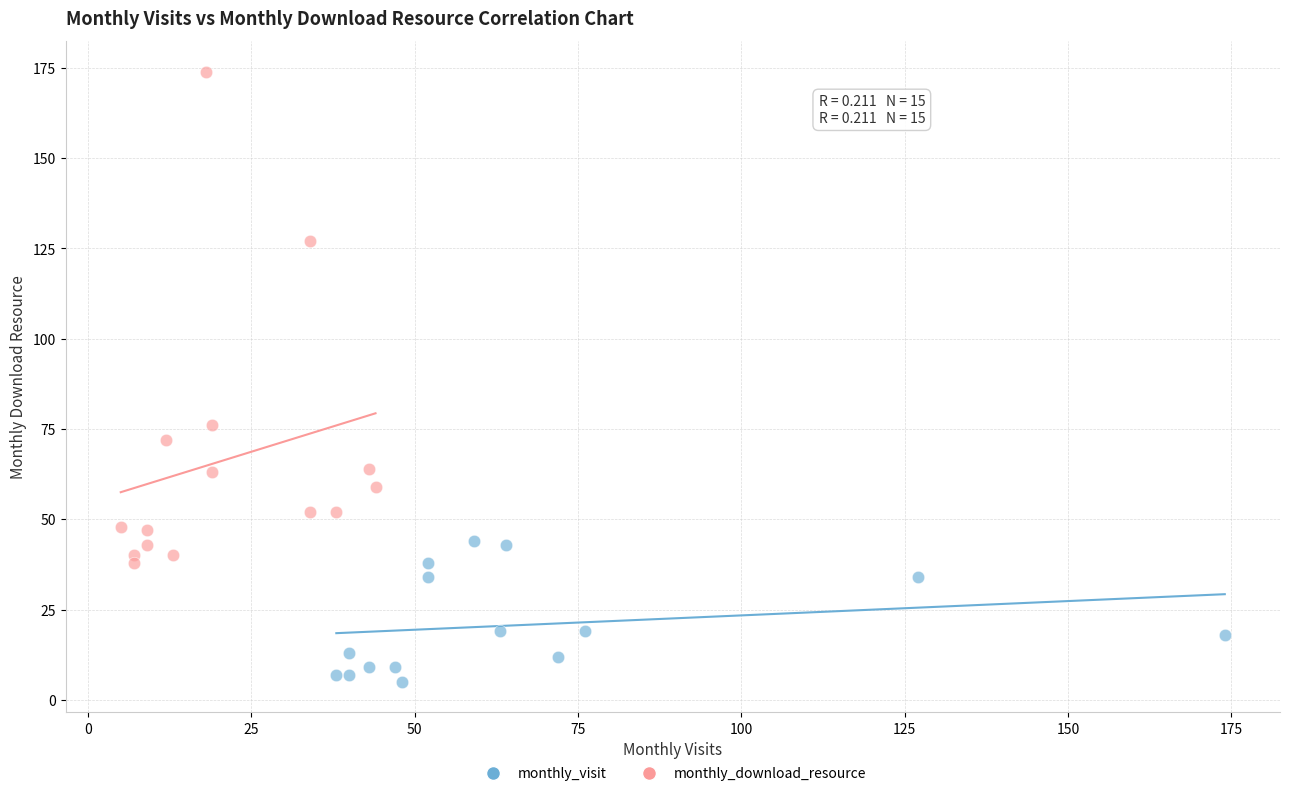

Which series reaches the minimum Y coordinate?

monthly_visit